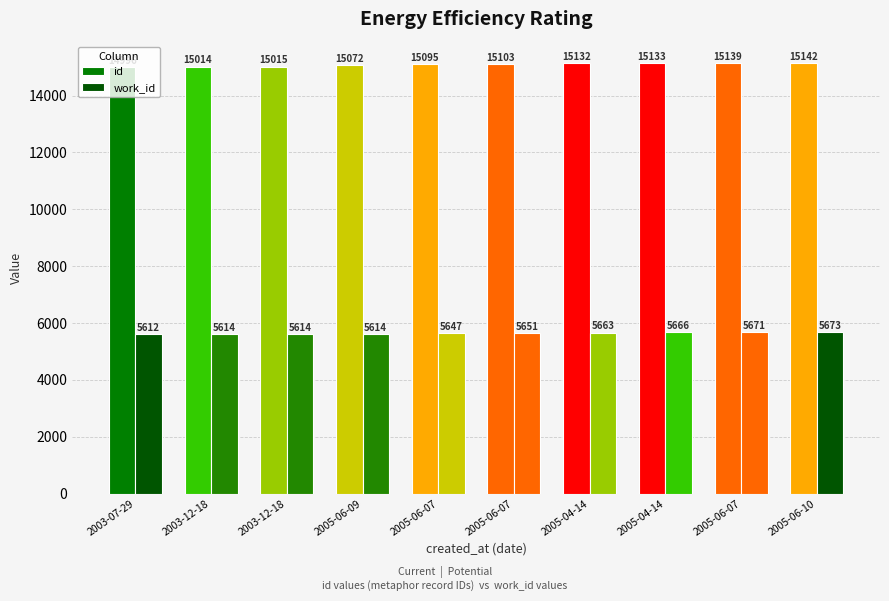

List the labels in order of id value, largest first.

2005-06-10, 2005-06-07, 2005-04-14, 2005-04-14, 2005-06-07, 2005-06-07, 2005-06-09, 2003-12-18, 2003-12-18, 2003-07-29